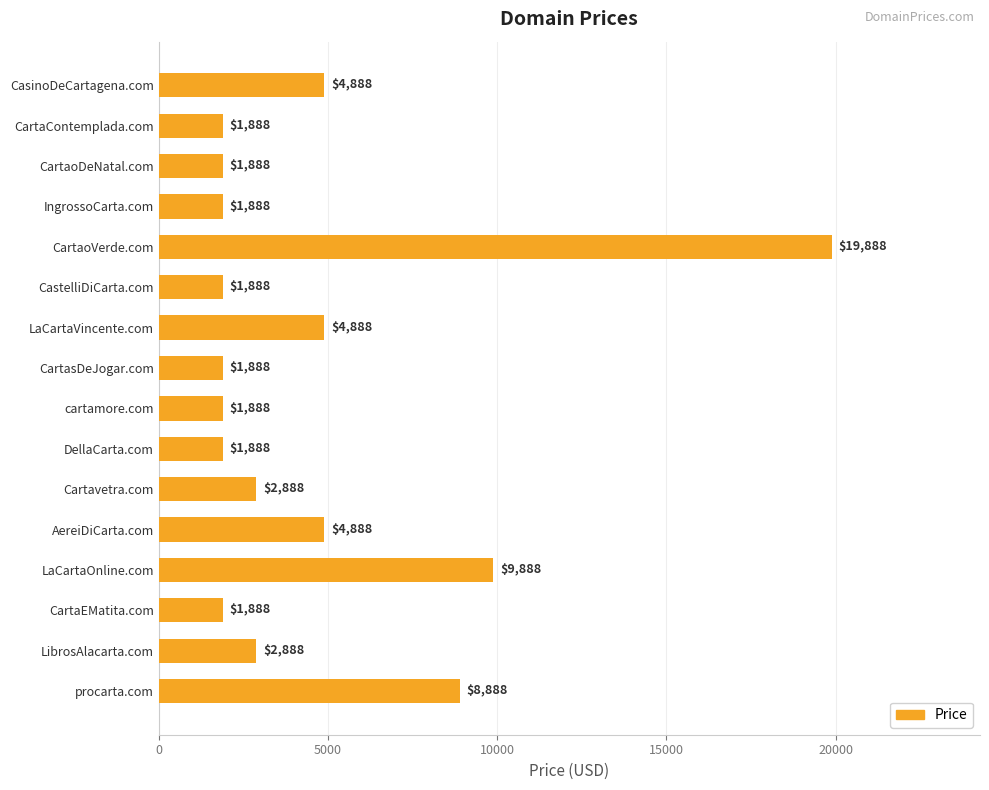

Where is the data nearest to the value 10888?

LaCartaOnline.com